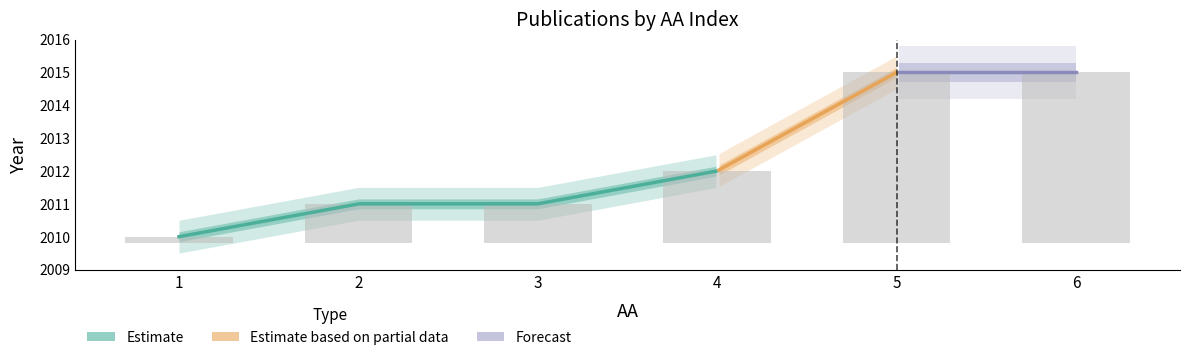

What is the value of the AA bar at the 1st from the left?

1